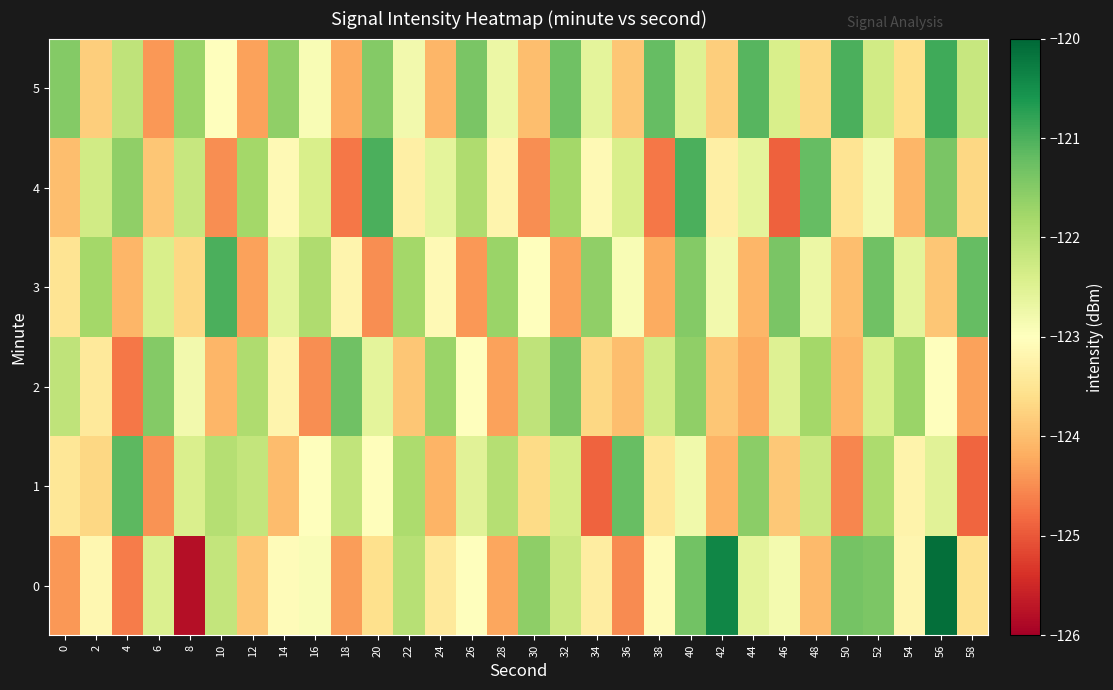

Reading left to right, transcribe all the data shown in this chart.

0: 0=-124.4	2=-123.1	4=-124.7	6=-122.4	8=-125.8	10=-122.1	12=-123.9	14=-123.0	16=-122.9	18=-124.3	20=-123.6	22=-122.0	24=-123.4	26=-123.0	28=-124.2	30=-121.6	32=-122.2	34=-123.3	36=-124.5	38=-123.1	40=-121.3	42=-120.4	44=-122.6	46=-122.8	48=-124.0	50=-121.4	52=-121.4	54=-123.2	56=-120.1	58=-123.5
1: 0=-123.5	2=-123.7	4=-121.1	6=-124.4	8=-122.4	10=-122.0	12=-122.1	14=-124.0	16=-123.0	18=-122.1	20=-123.0	22=-121.9	24=-124.1	26=-122.5	28=-122.0	30=-123.7	32=-122.3	34=-124.9	36=-121.2	38=-123.5	40=-122.8	42=-124.1	44=-121.6	46=-123.9	48=-122.2	50=-124.6	52=-121.9	54=-123.2	56=-122.5	58=-124.9
2: 0=-122.1	2=-123.4	4=-124.7	6=-121.5	8=-122.8	10=-124.1	12=-121.9	14=-123.2	16=-124.5	18=-121.3	20=-122.6	22=-123.9	24=-121.7	26=-123.0	28=-124.3	30=-122.1	32=-121.4	34=-123.7	36=-124.0	38=-122.3	40=-121.6	42=-123.9	44=-124.2	46=-122.5	48=-121.8	50=-124.1	52=-122.4	54=-121.7	56=-123.0	58=-124.3
3: 0=-123.5	2=-121.8	4=-124.1	6=-122.4	8=-123.7	10=-121.0	12=-124.3	14=-122.6	16=-121.9	18=-123.2	20=-124.5	22=-121.8	24=-123.1	26=-124.4	28=-121.7	30=-123.0	32=-124.3	34=-121.6	36=-122.9	38=-124.2	40=-121.5	42=-122.8	44=-124.1	46=-121.4	48=-122.7	50=-124.0	52=-121.3	54=-122.6	56=-123.9	58=-121.2
4: 0=-124.0	2=-122.3	4=-121.6	6=-123.9	8=-122.2	10=-124.5	12=-121.8	14=-123.1	16=-122.4	18=-124.7	20=-121.0	22=-123.3	24=-122.6	26=-121.9	28=-123.2	30=-124.5	32=-121.8	34=-123.1	36=-122.4	38=-124.7	40=-121.0	42=-123.3	44=-122.6	46=-124.9	48=-121.2	50=-123.5	52=-122.8	54=-124.1	56=-121.4	58=-123.7
5: 0=-121.5	2=-123.8	4=-122.1	6=-124.4	8=-121.7	10=-123.0	12=-124.3	14=-121.6	16=-122.9	18=-124.2	20=-121.5	22=-122.8	24=-124.1	26=-121.4	28=-122.7	30=-124.0	32=-121.3	34=-122.6	36=-123.9	38=-121.2	40=-122.5	42=-123.8	44=-121.1	46=-122.4	48=-123.7	50=-121.0	52=-122.3	54=-123.6	56=-120.9	58=-122.2